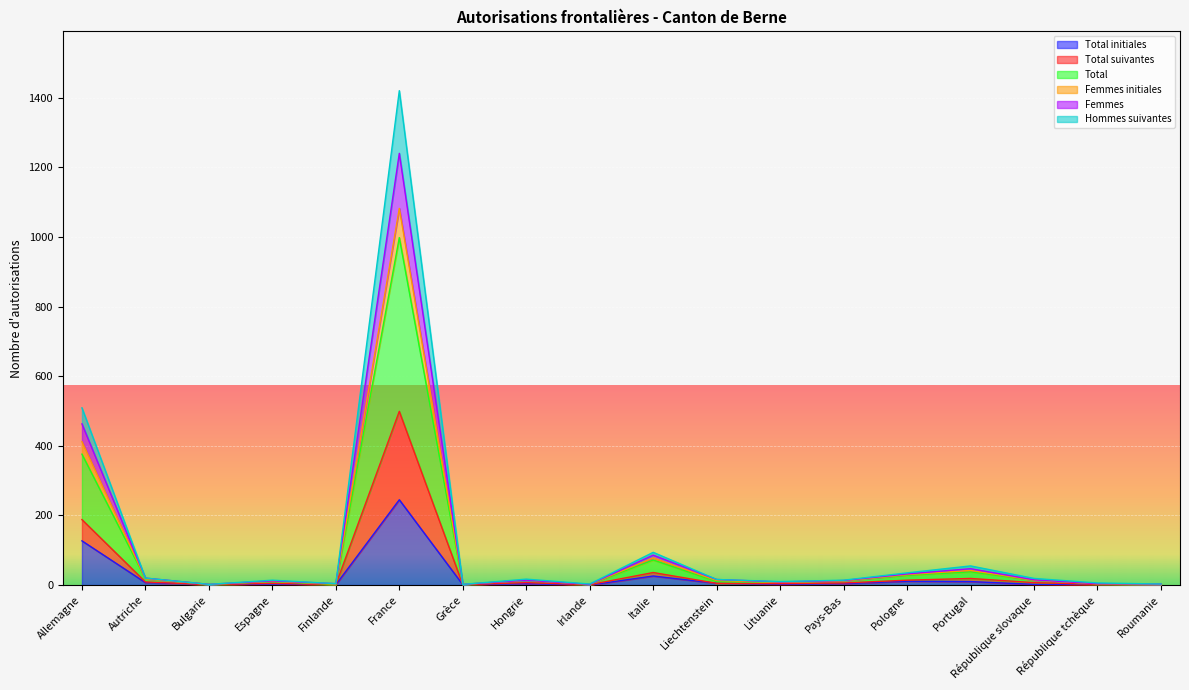

At how many categories does at least one series exceed 506?

2